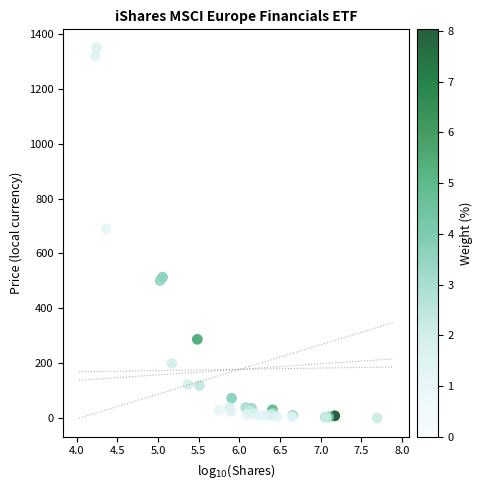

What Y value in the scatter plot is closest to 674?

689.7